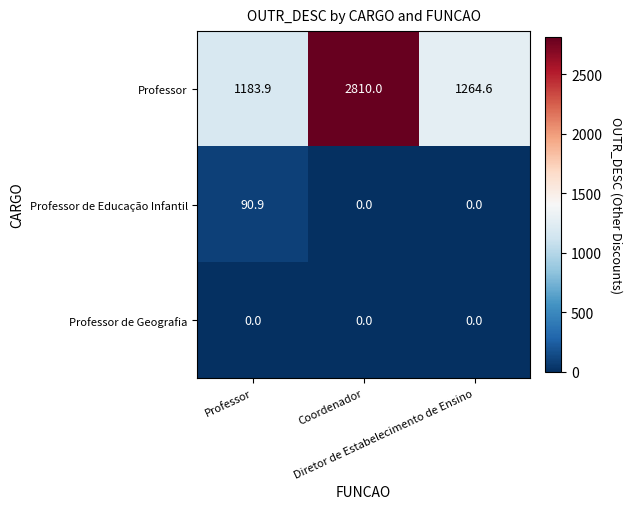

How many categories are shown in the chart?

3